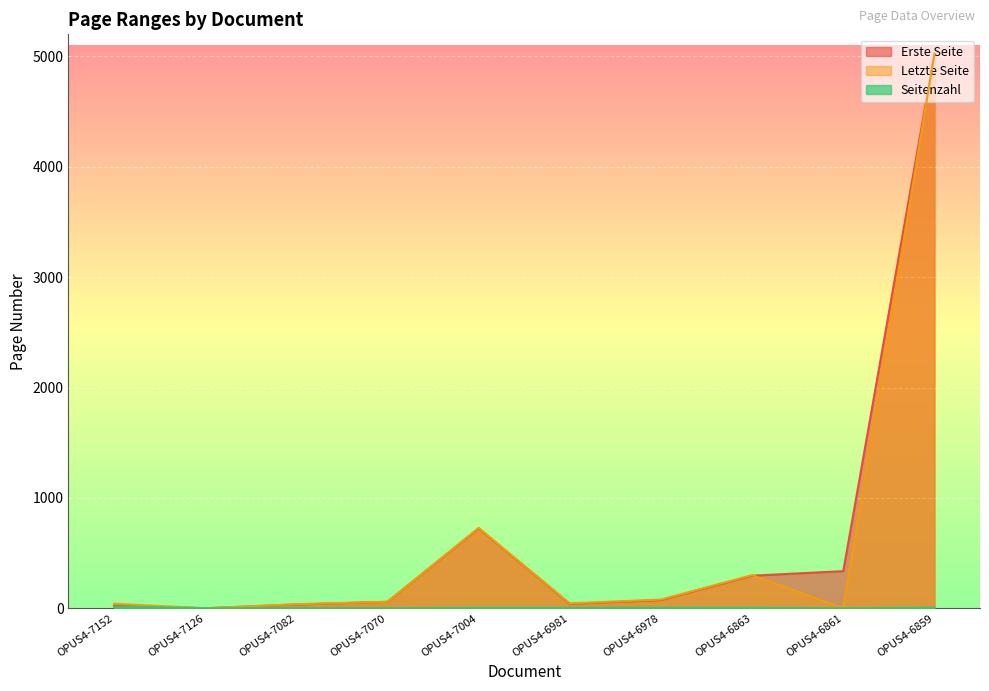

Reading left to right, what are all the values shown in this chart?

Erste Seite: 27	0	34	58	724	40	74	295	336	5019
Letzte Seite: 41	0	37	59	728	44	79	300	0	5025
Seitenzahl: 14	0	3	1	4	4	5	5	0	6